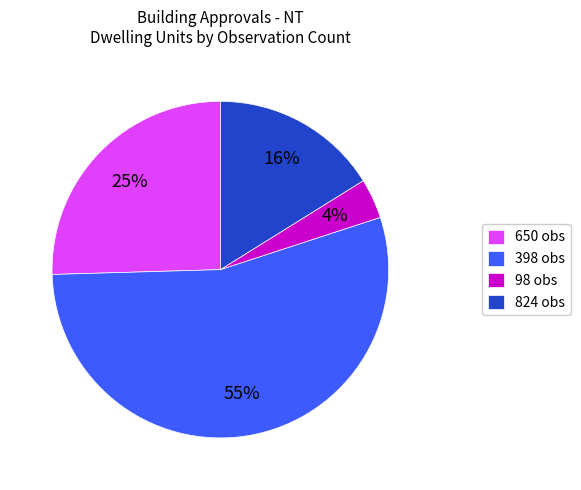

True or false: 398 obs accounts for 41% of the total.

False